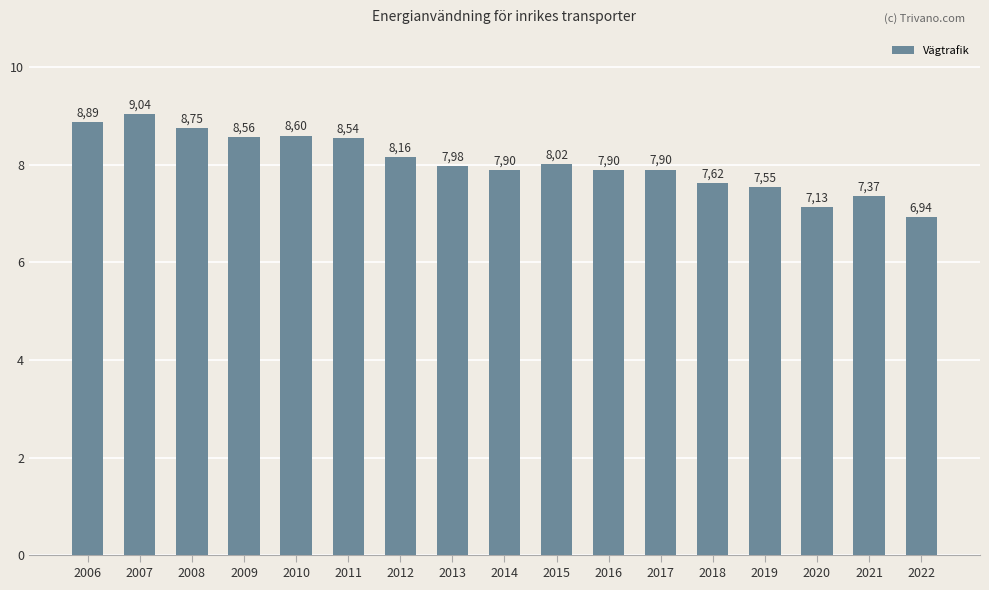

Reading left to right, list all the values displayed in this chart.

8.9	9.0	8.8	8.6	8.6	8.5	8.2	8.0	7.9	8.0	7.9	7.9	7.6	7.6	7.1	7.4	6.9